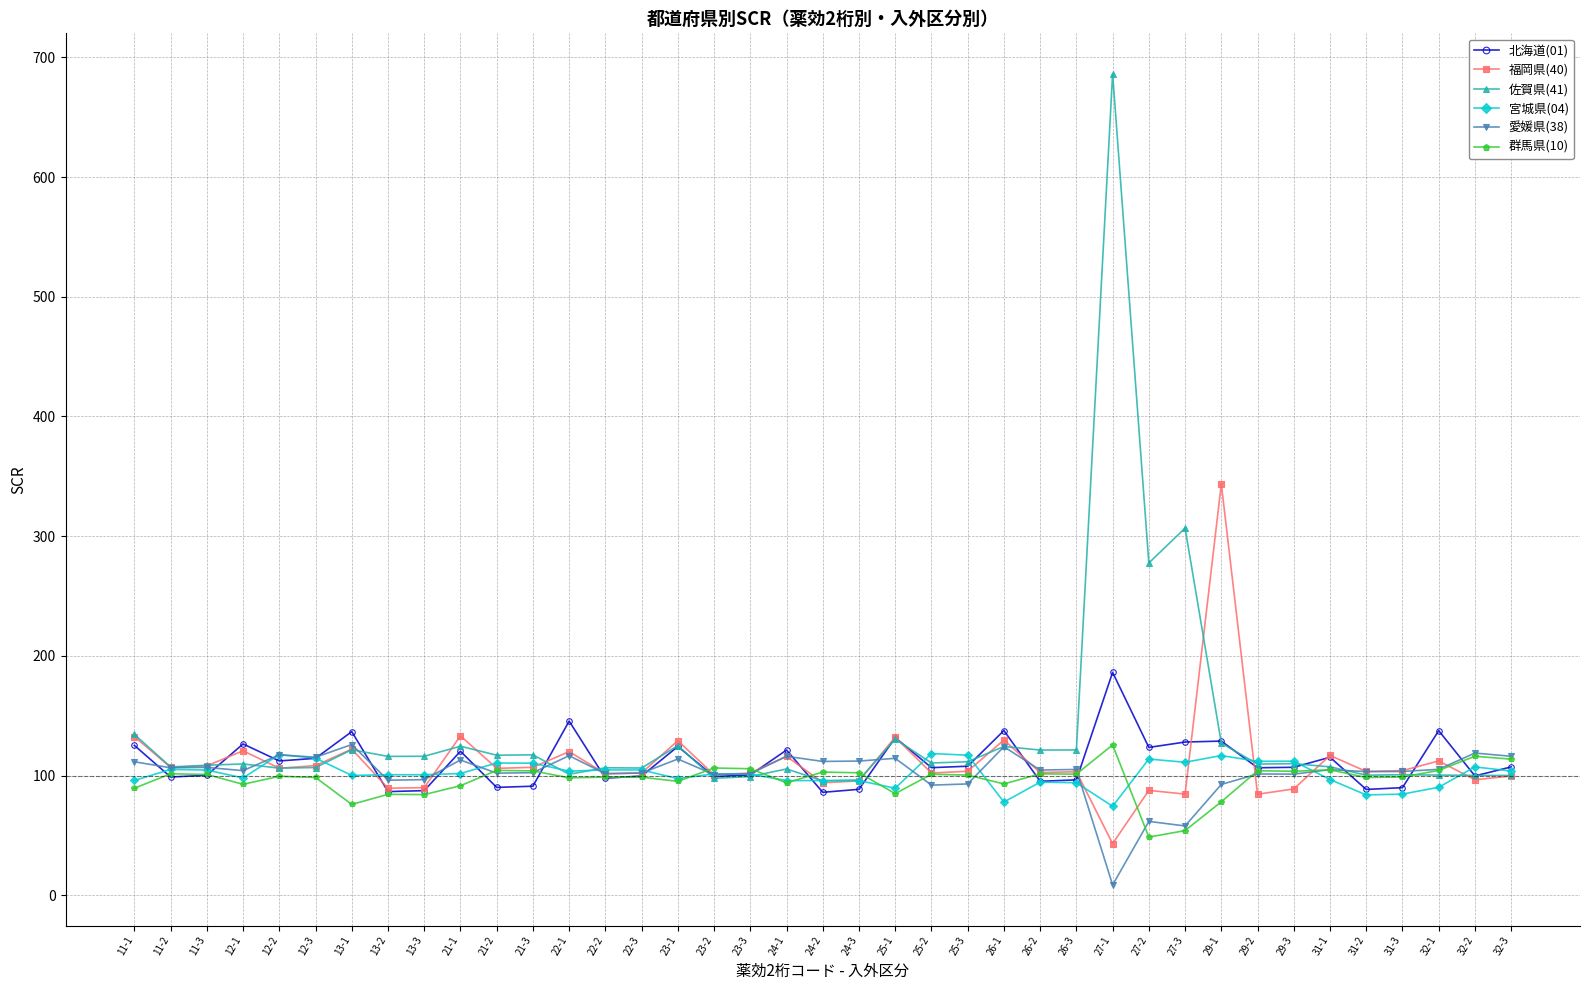

The 宮城県(04) series shows 118.4 at 25-2. True or false?

True